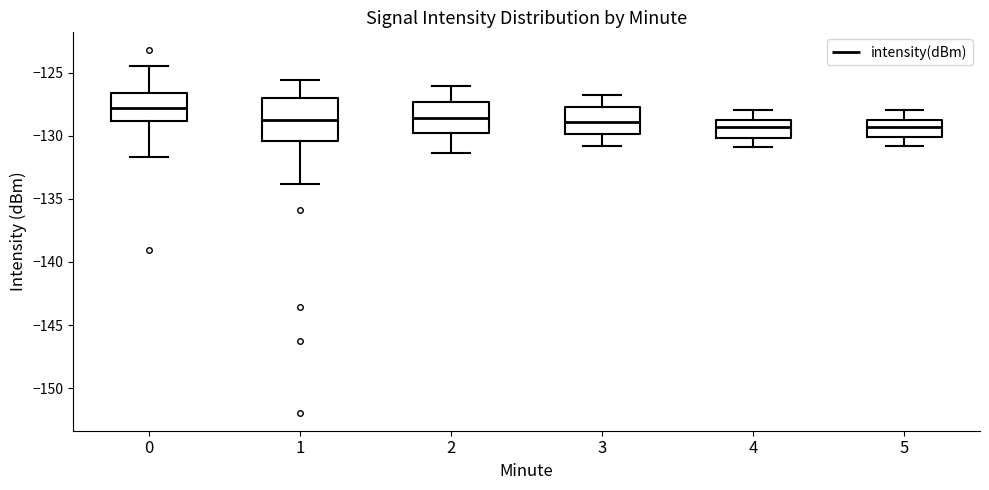

Which box is the tallest, from its lower edge to its upper edge?

1